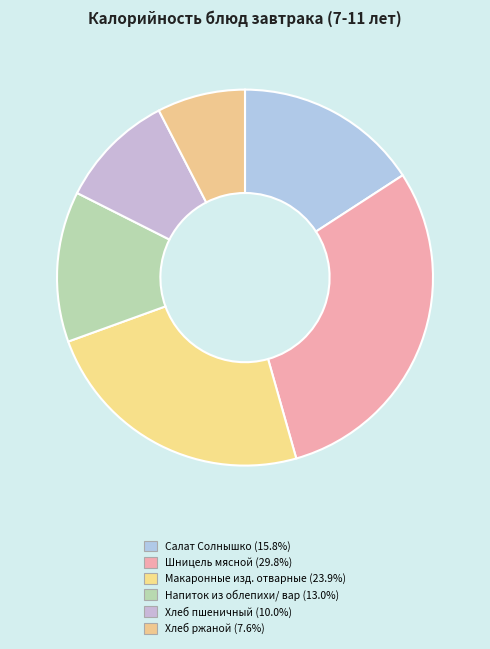

Which slice is the largest?

Шницель мясной